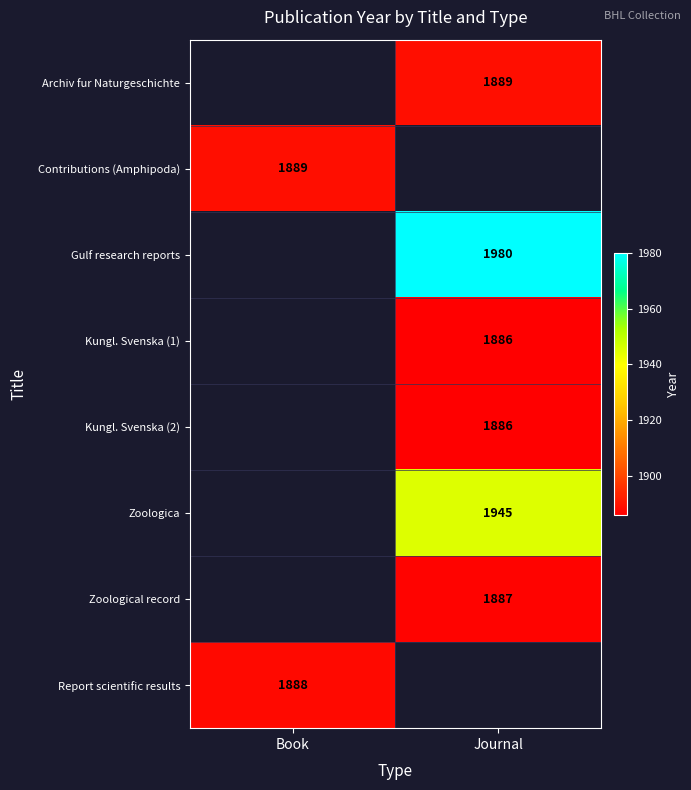

What is the greatest value displayed?

1980.0